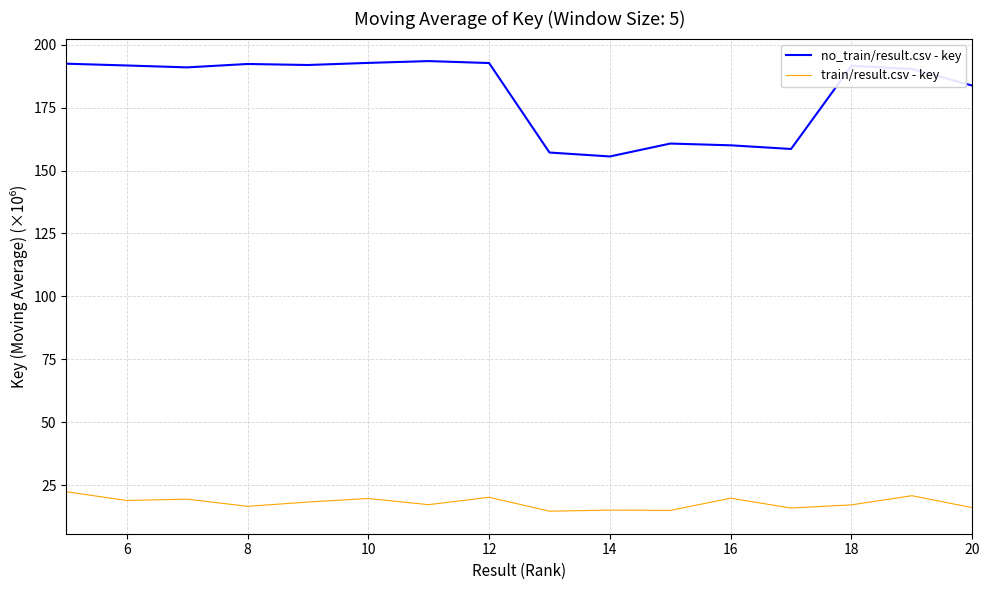

Rank the series by their average value, from lowest to highest.

train/result.csv - key, no_train/result.csv - key